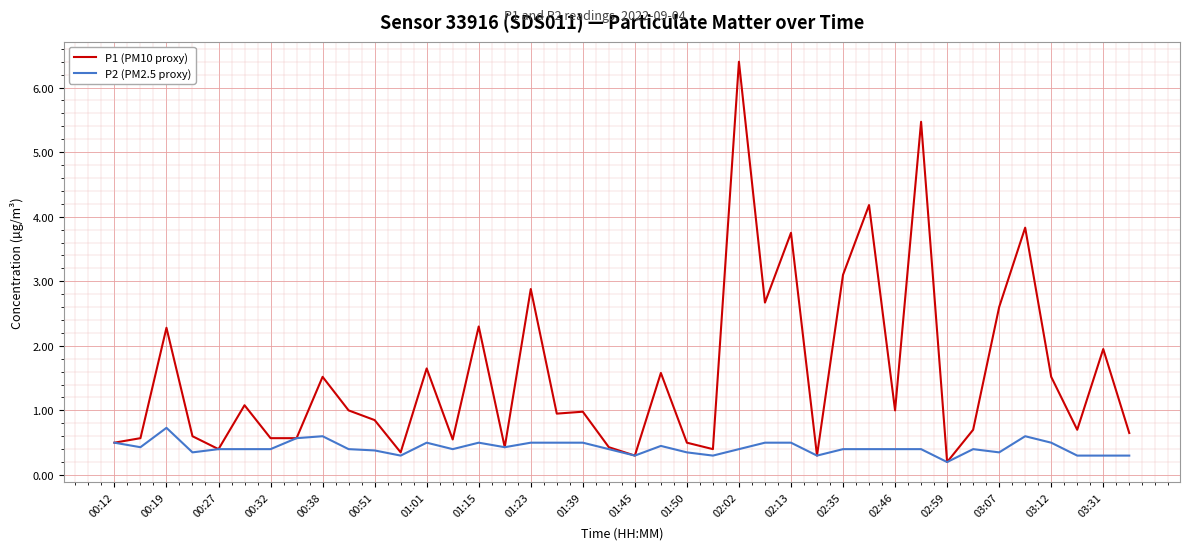

What is the highest value of the P1 (PM10 proxy) series?

6.4